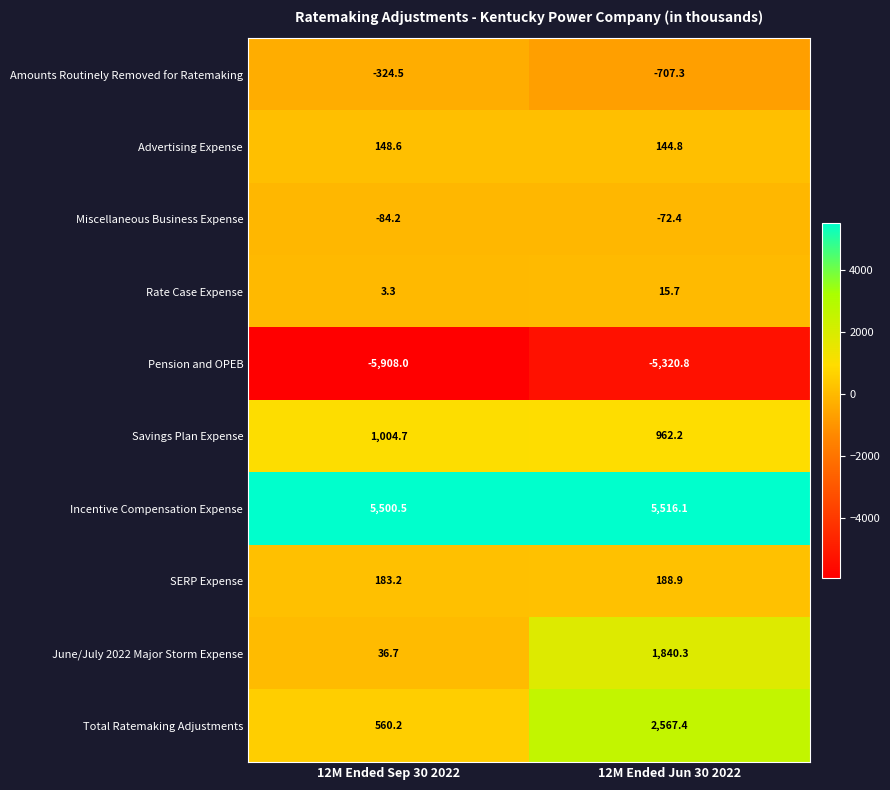

Count the number of categories in the chart.

2